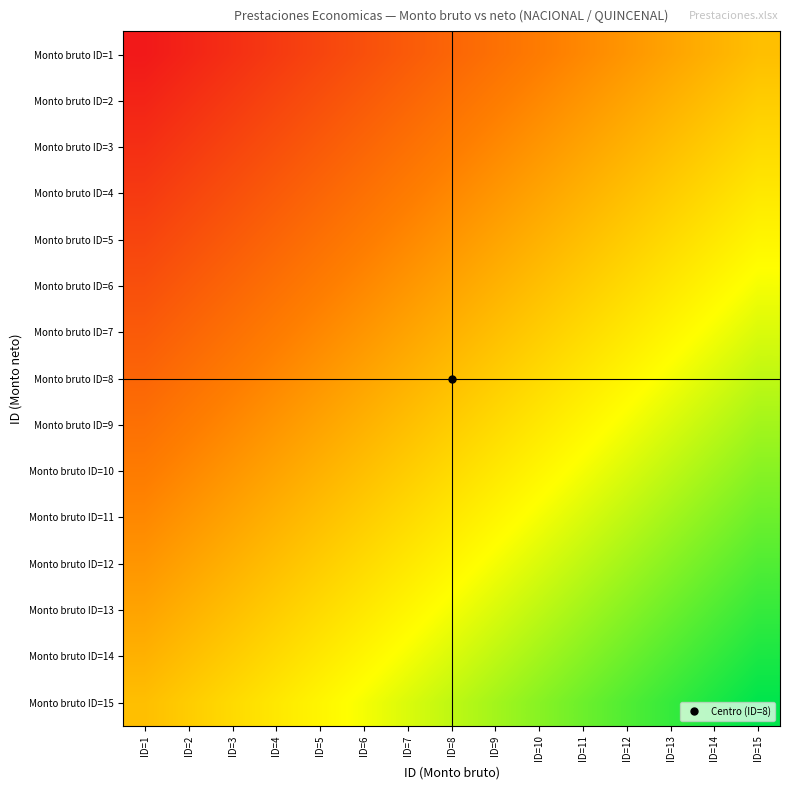

How many distinct data groups are displayed?

15